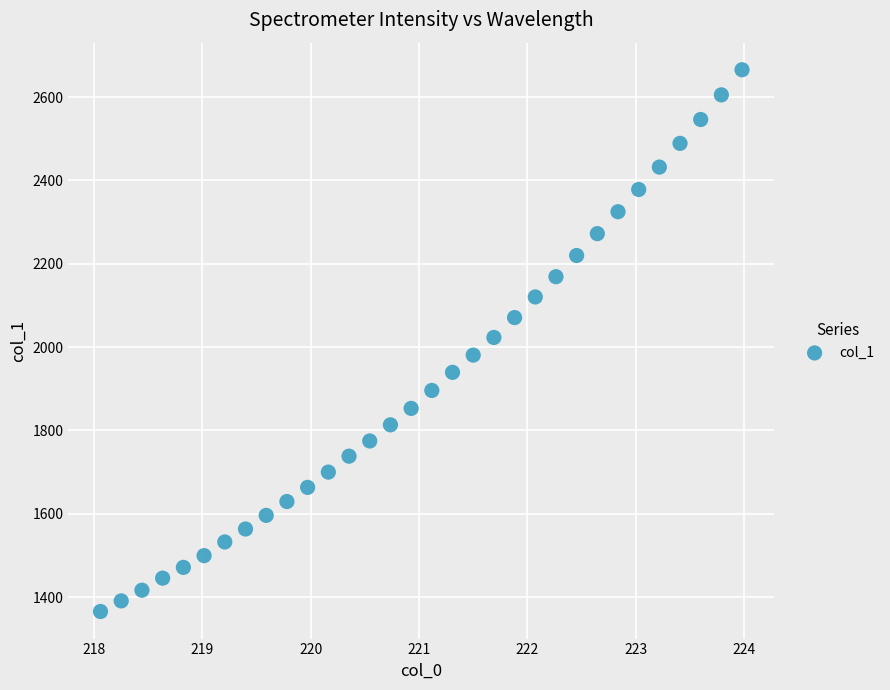

What is the range of Y values (max minus min)?

1299.7